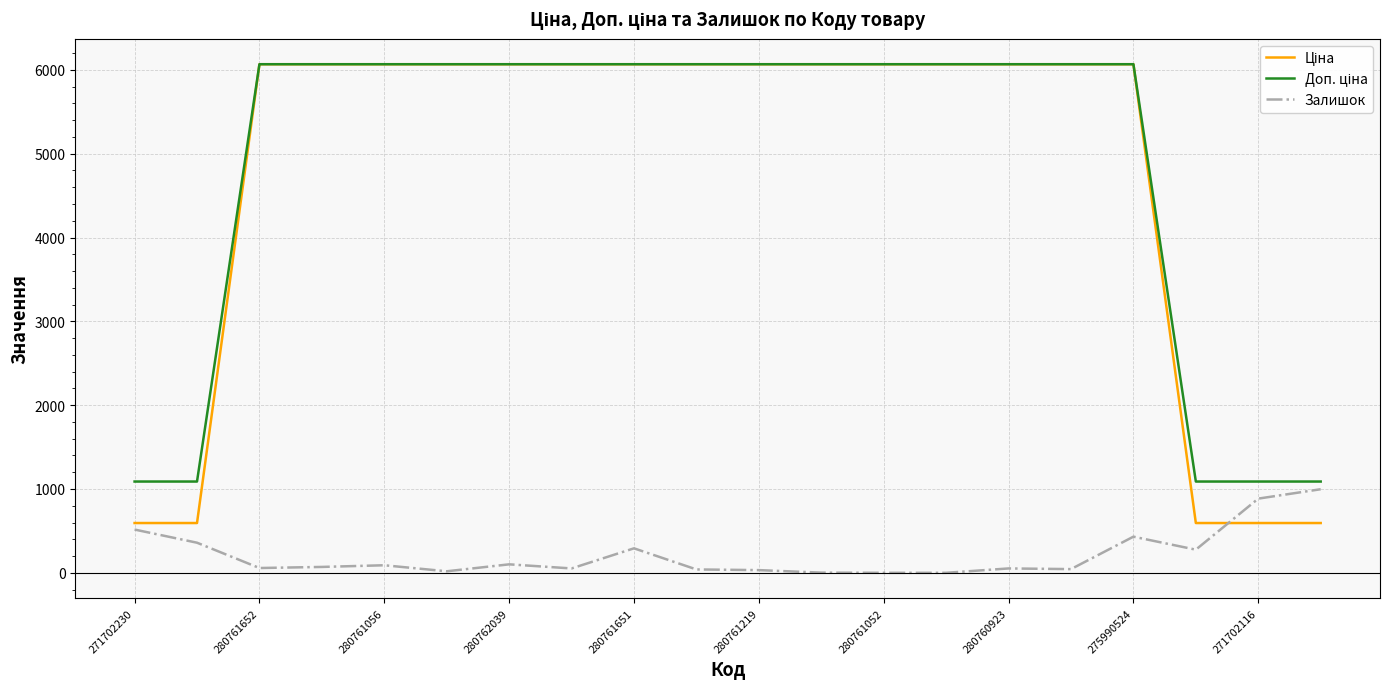

Does the chart display data point markers on the line(s)?

No